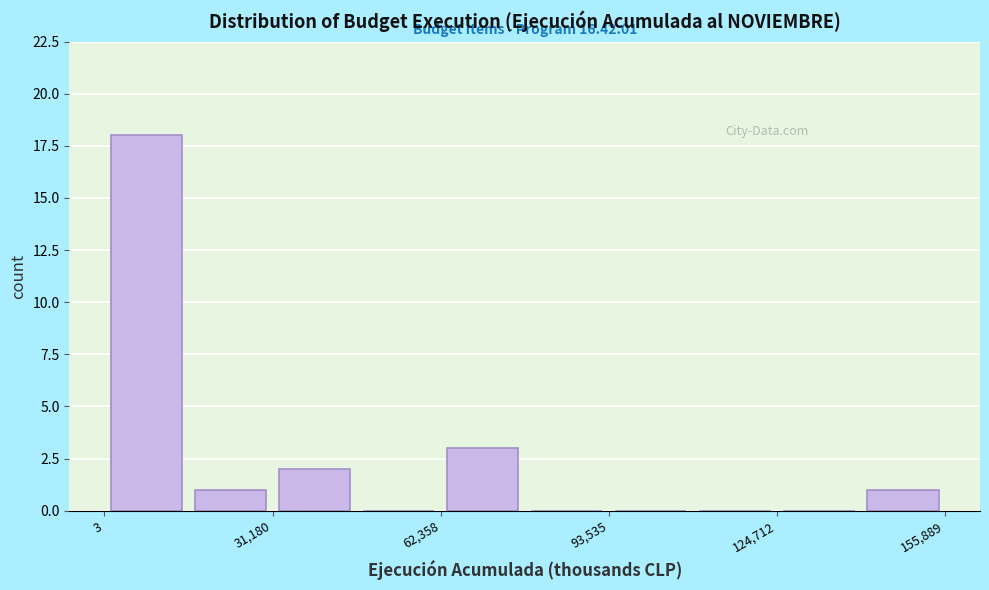

Read against the x-axis, roughly where is the centre of the tallest bar?

10000